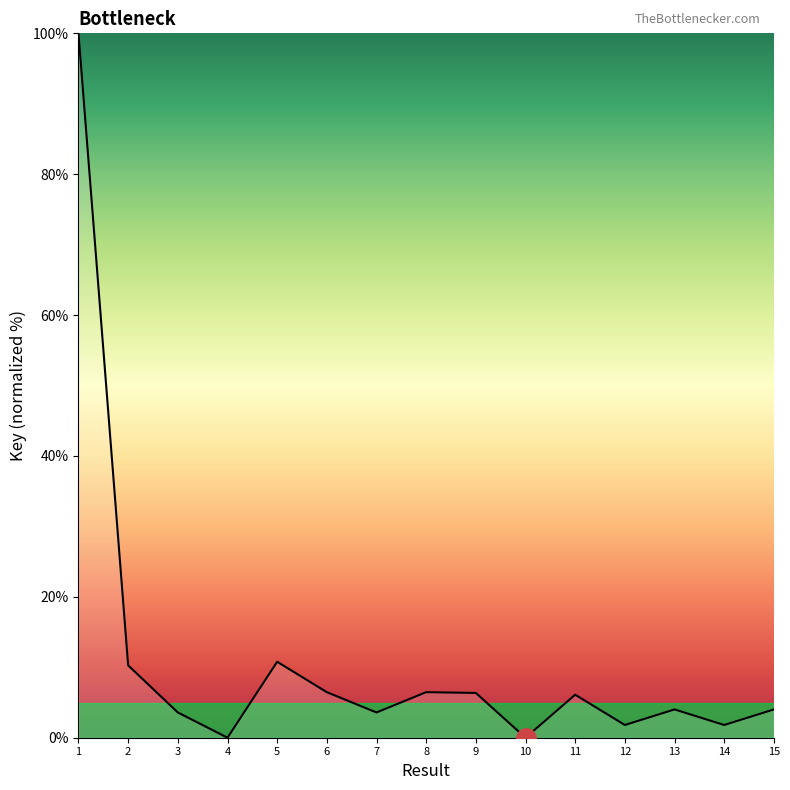

Which label corresponds to the largest value in the chart?

1